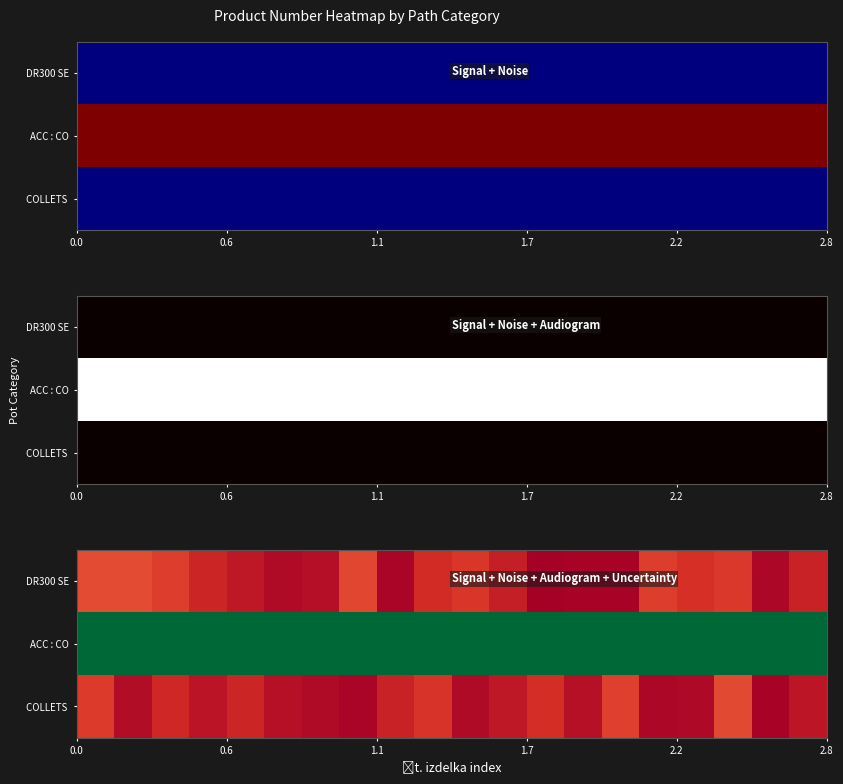

What is the difference between the highest and lowest values at 17?

0.9